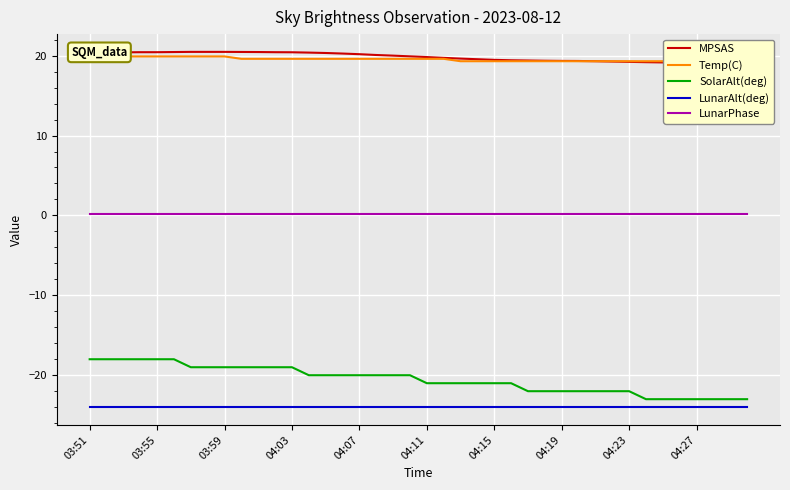

What is the sum of all Temp(C) values?

781.3